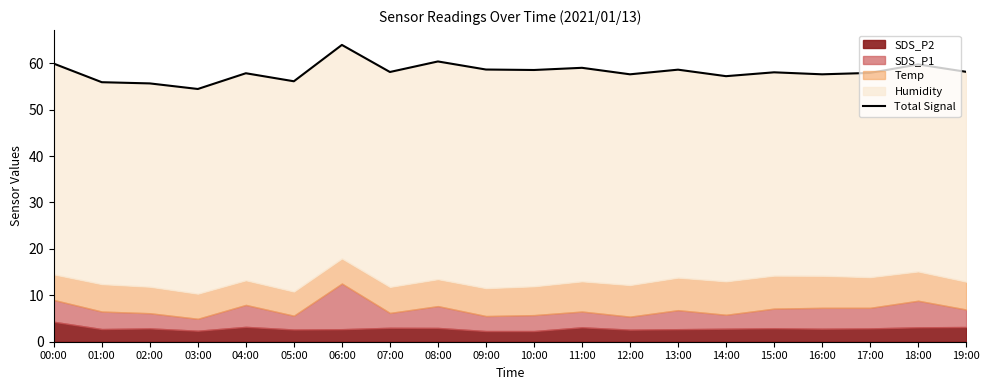

At which label is the value closest to 59?

11:00